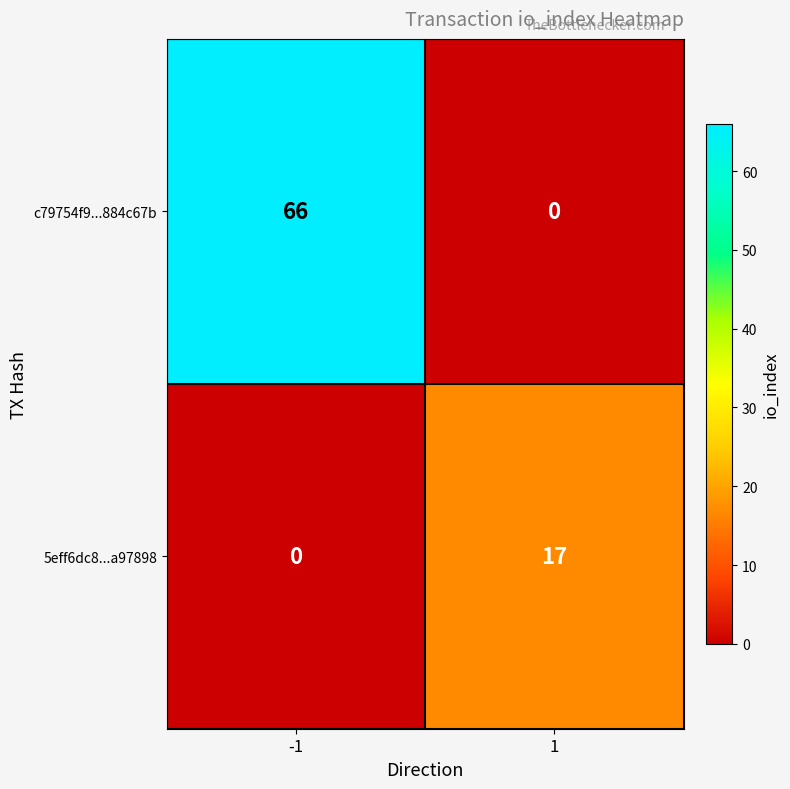

True or false: 5eff6dc8...a97898 has a value of 0 at -1.

True